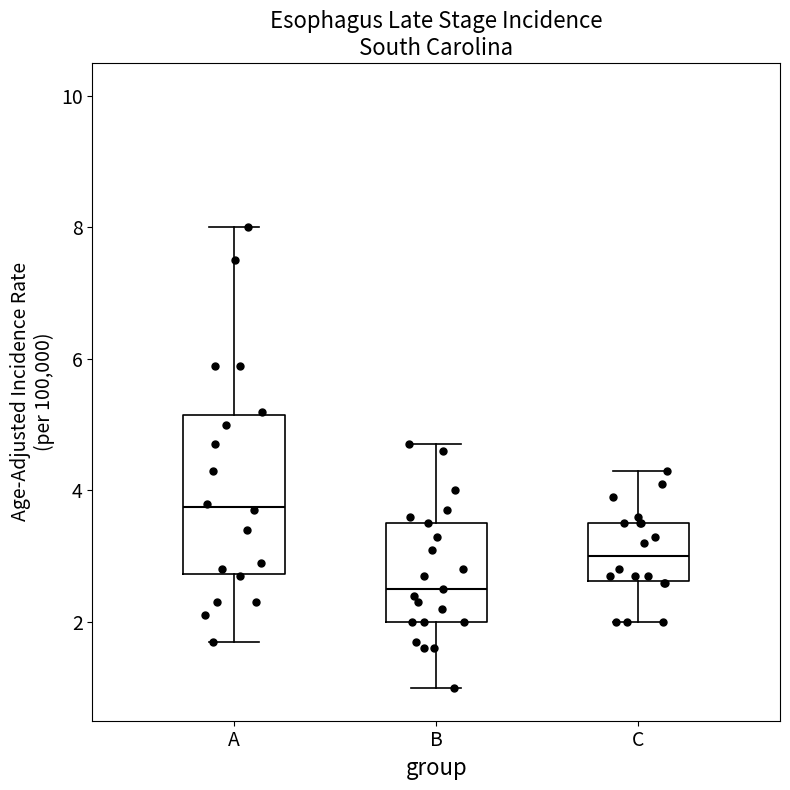

Which box has the lowest median line?

B